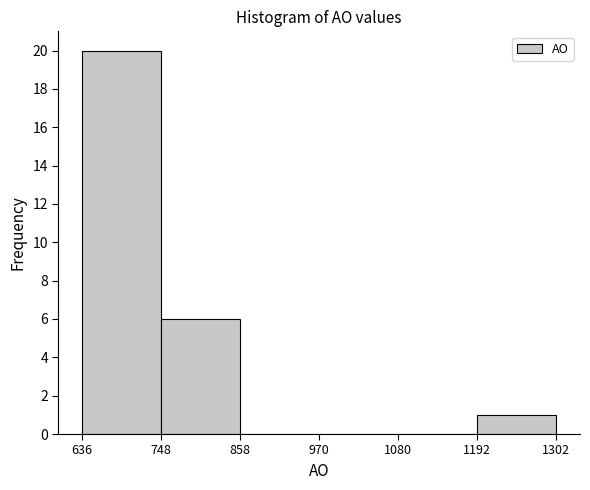

Reading left to right, transcribe this chart: for each bar, give the range it covers on the x-axis and its height. The values are not printed on the chart, so give them approximately, as read against the axis.

636 to 748: 20
748 to 858: 6
858 to 970: 0
970 to 1080: 0
1080 to 1192: 0
1192 to 1302: 1